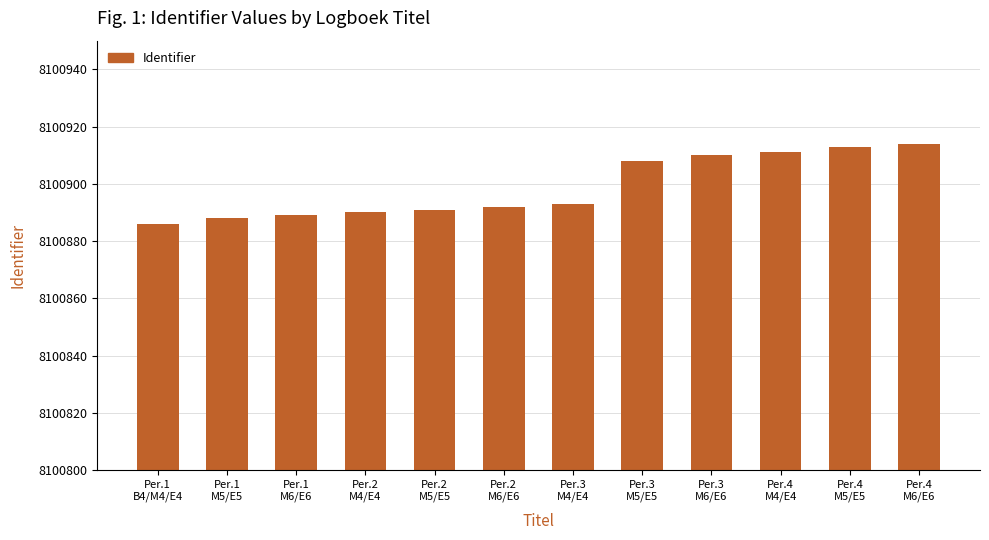

What is the label of the 11th bar from the right?

Per.1
M5/E5